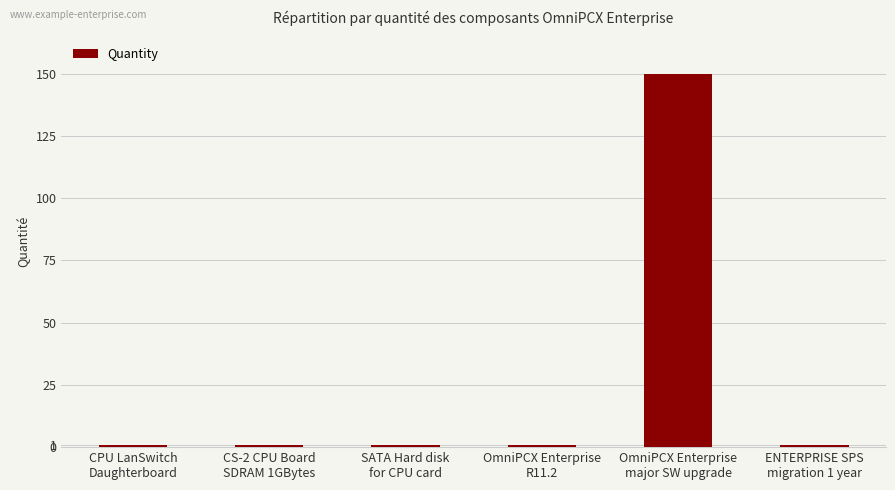

Count the number of categories in the chart.

6